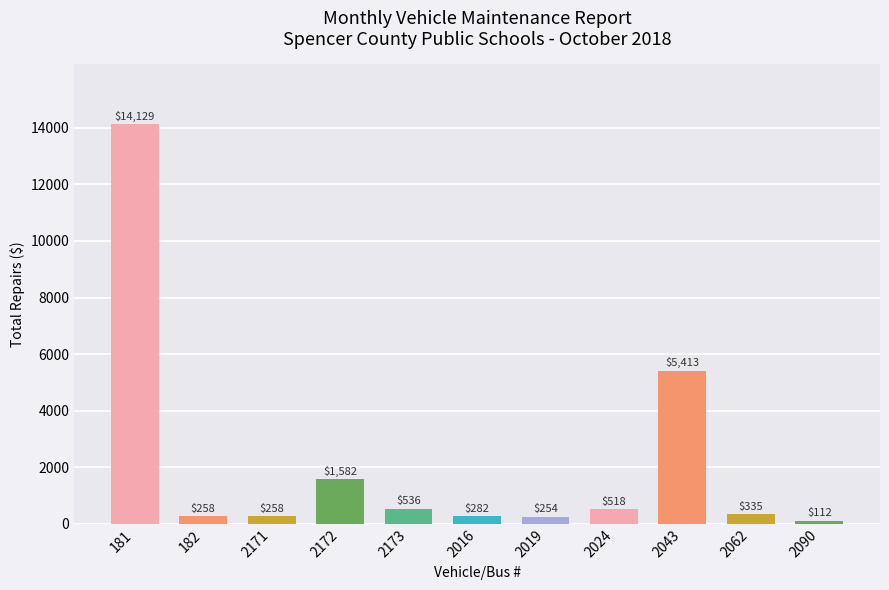

What is the difference between the second highest and minimum values?

5301